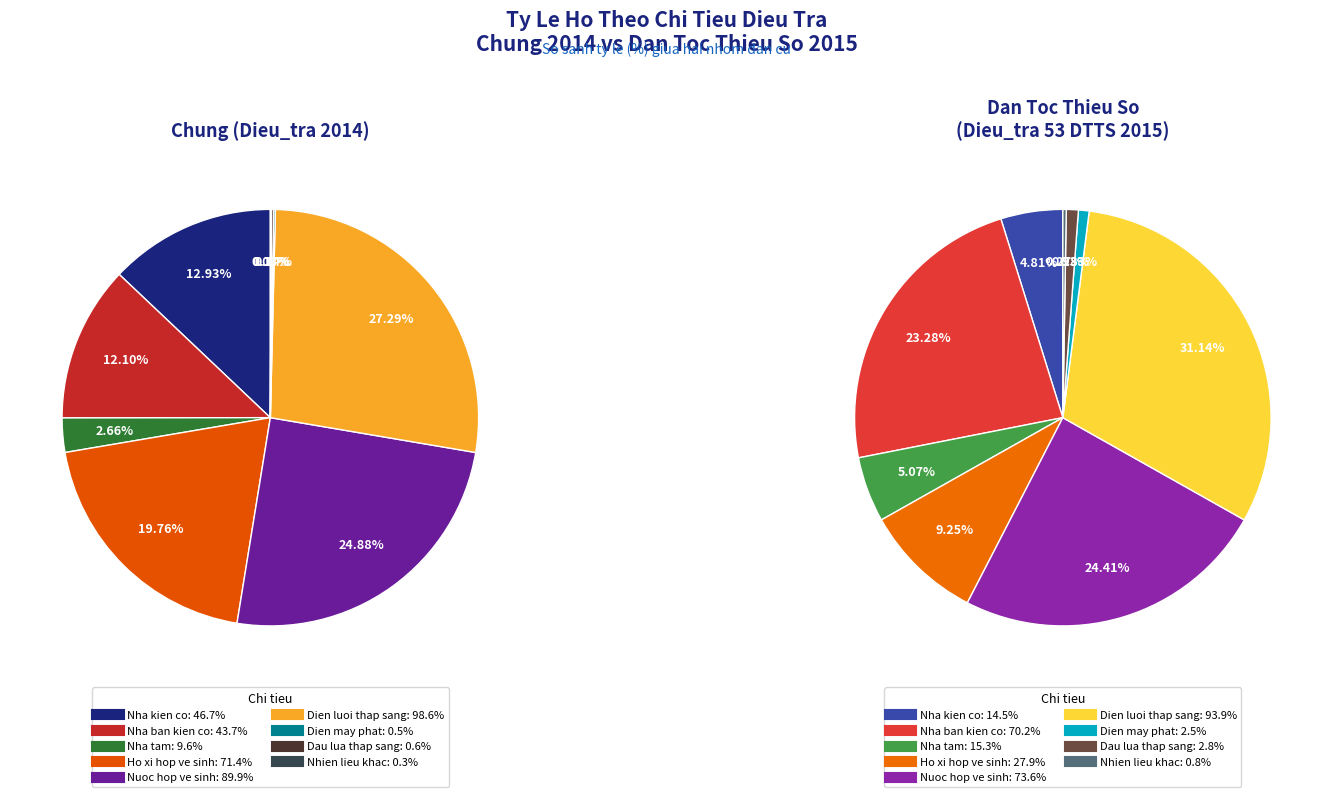

Combined, what portion of the pie is Dau lua thap sang and Ho xi hop ve sinh?

19.9%